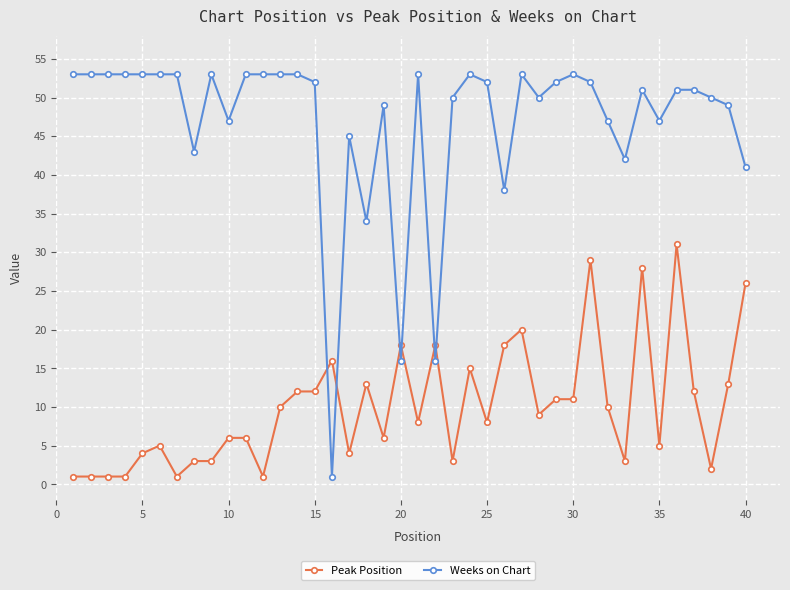

How many times do Peak Position and Weeks on Chart cross each other?

6